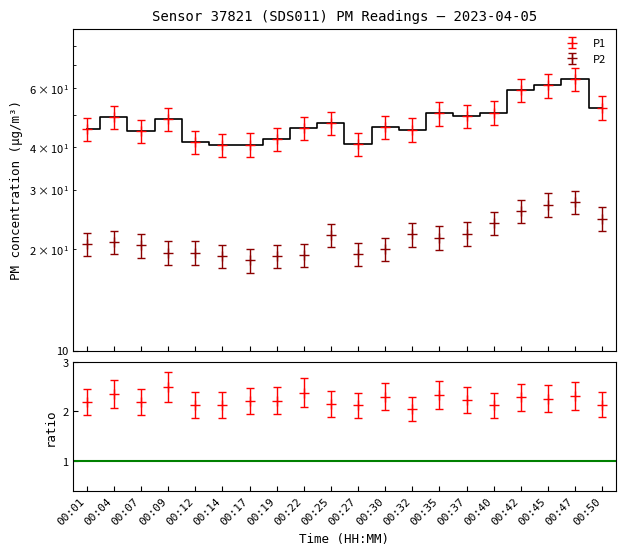

True or false: P2 and P1 intersect in this chart.

False